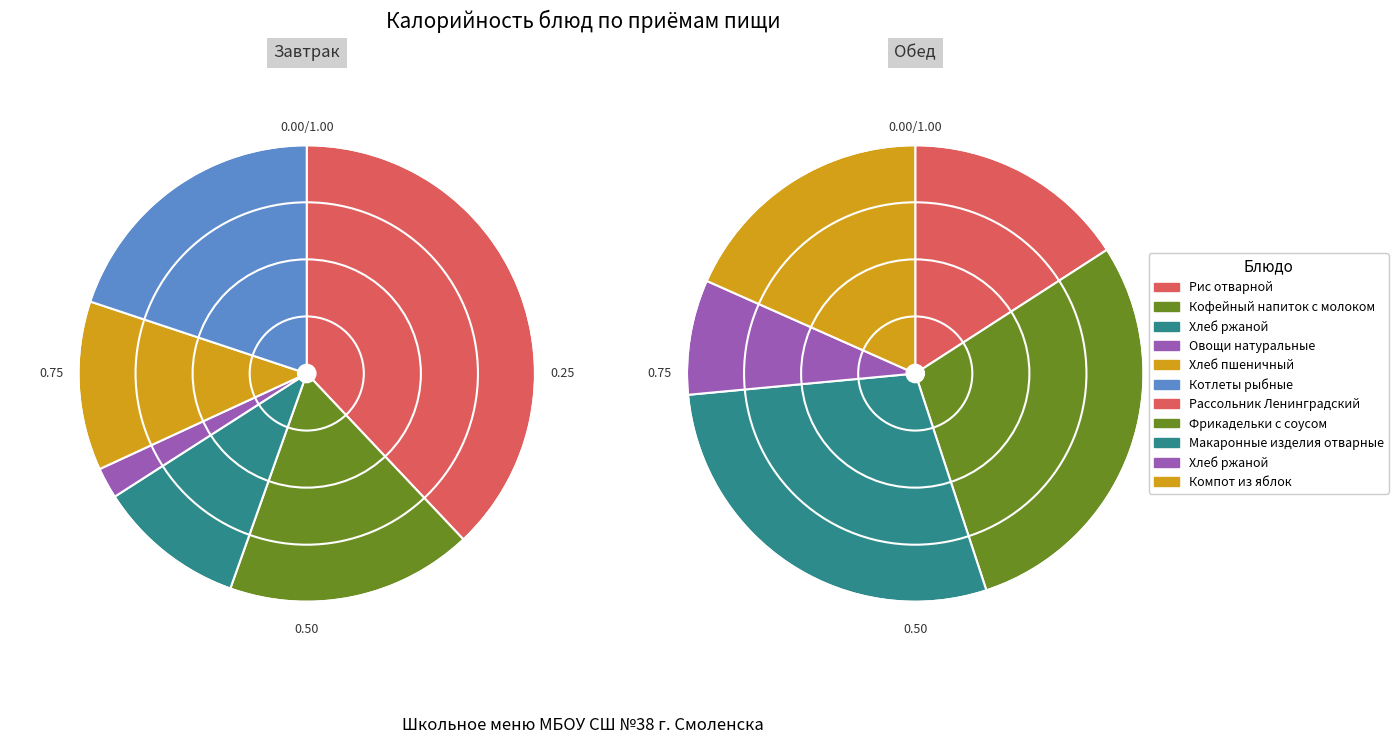

How many segments does this pie chart have?

11